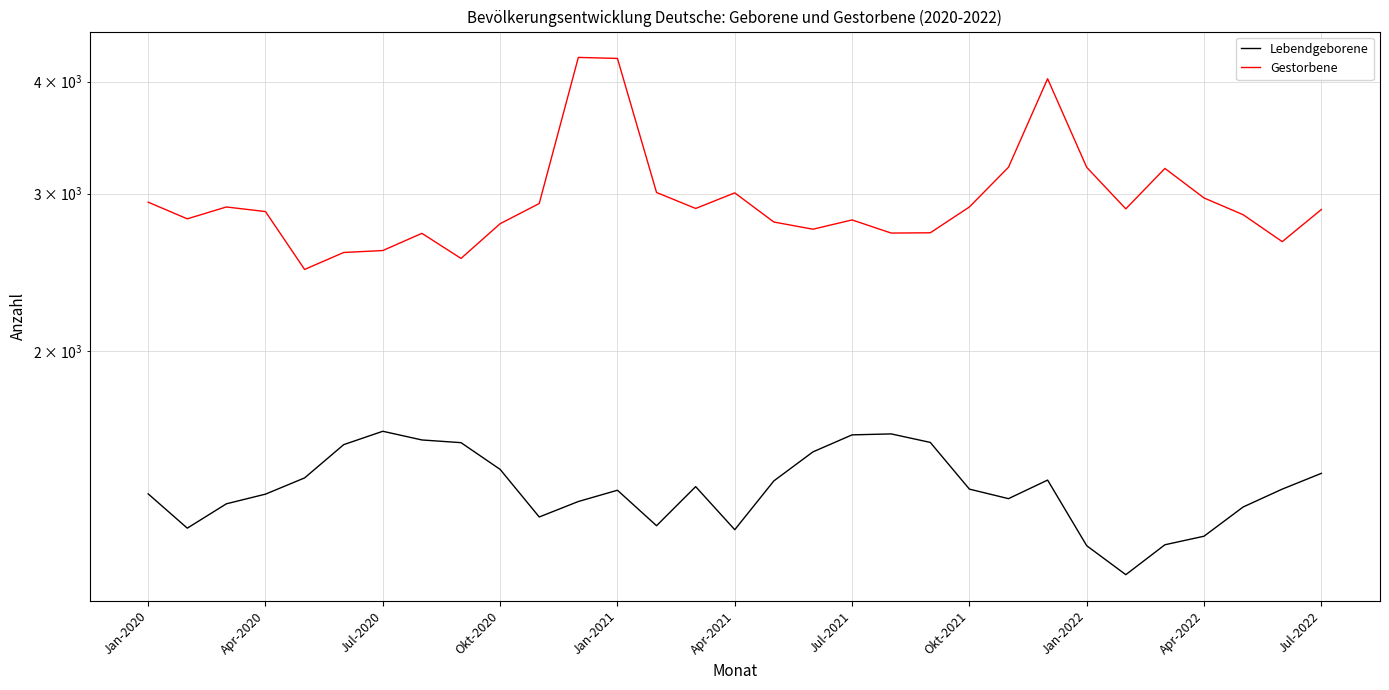

Which has a higher value, Jan-2022 or 21?

Jan-2022